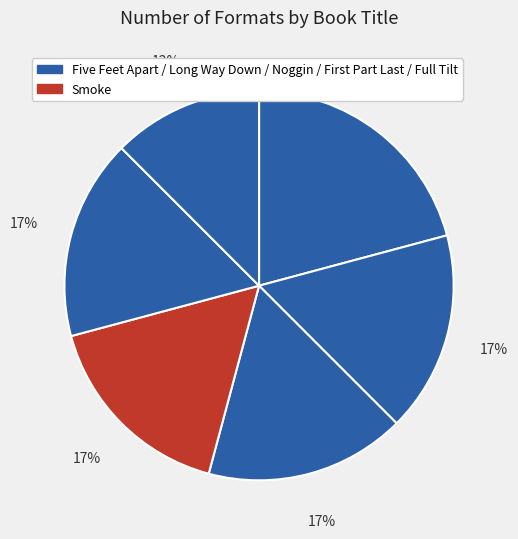

Which category has the biggest portion of the pie?

Five Feet Apart